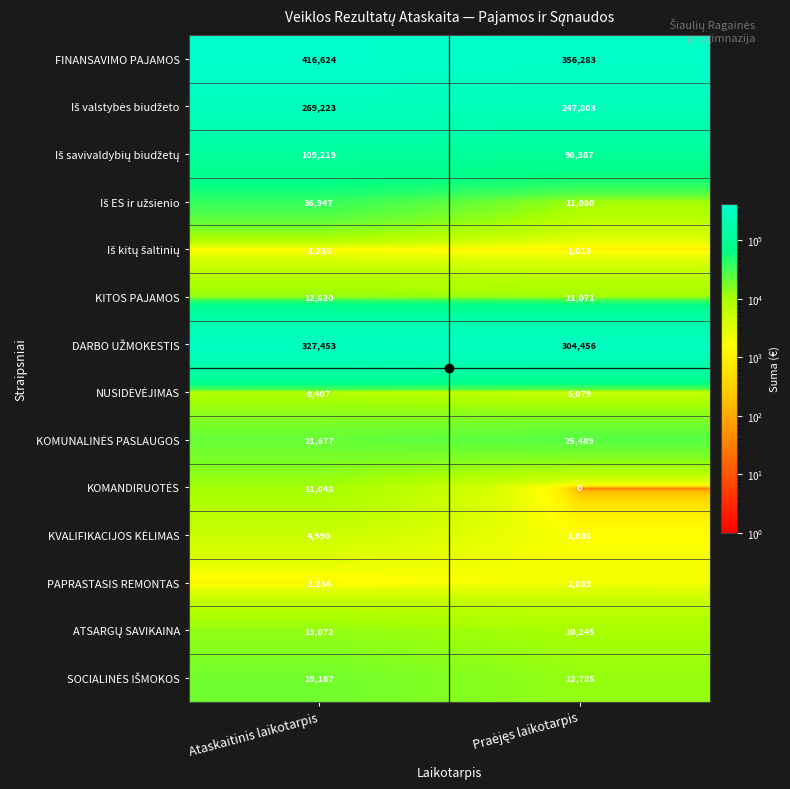

Which category has the highest value in the KITOS PAJAMOS series?

Ataskaitinis laikotarpis